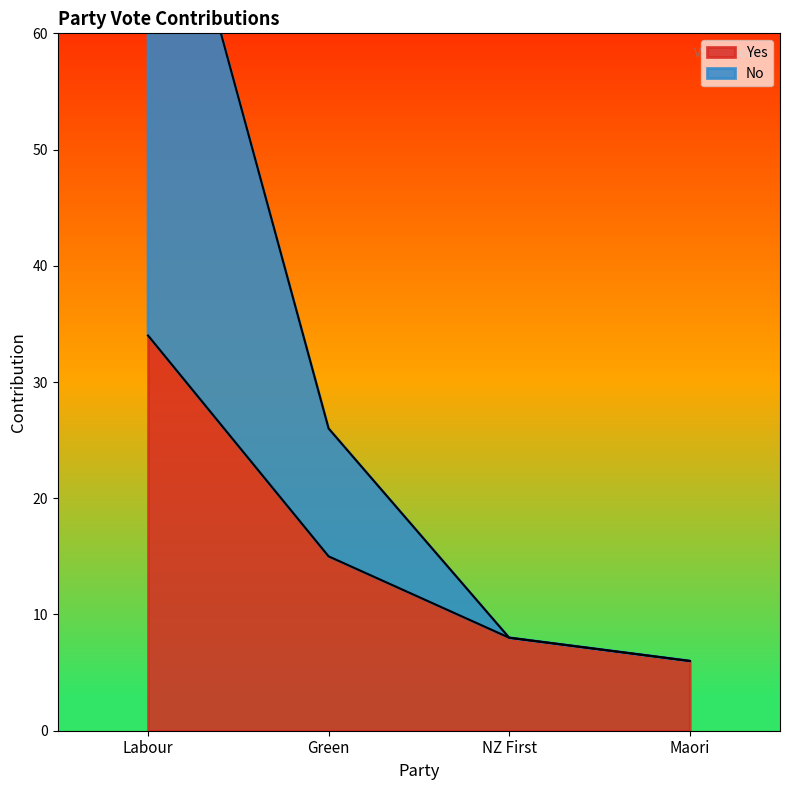

What is the difference between the Yes values at Labour and NZ First?

26